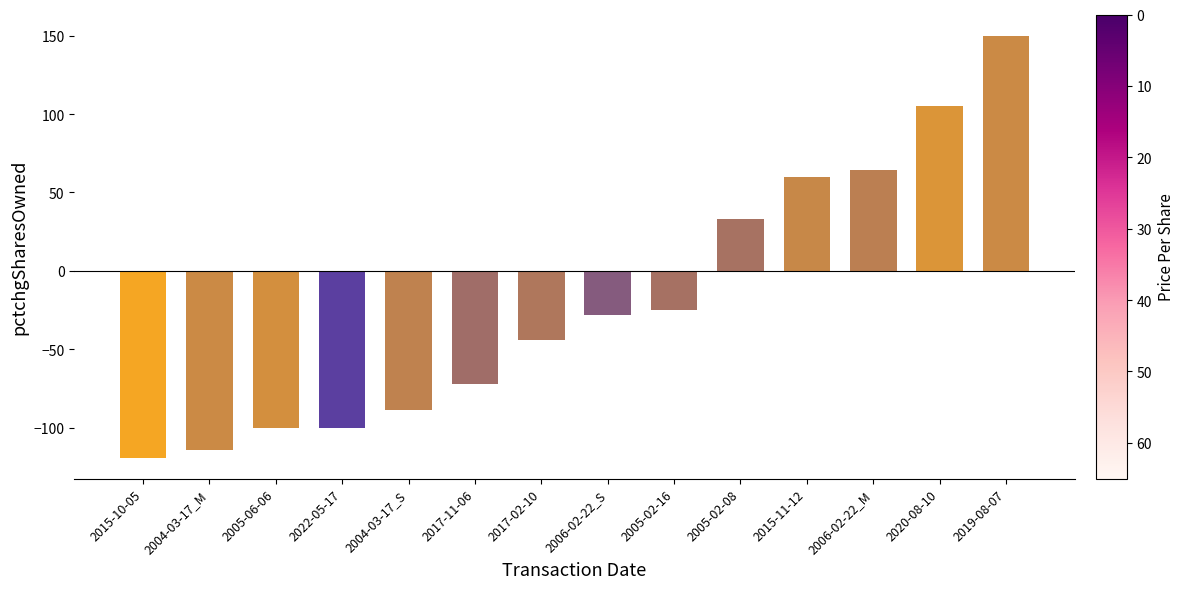

What is the difference between the values at 2019-08-07 and 2022-05-17?

250